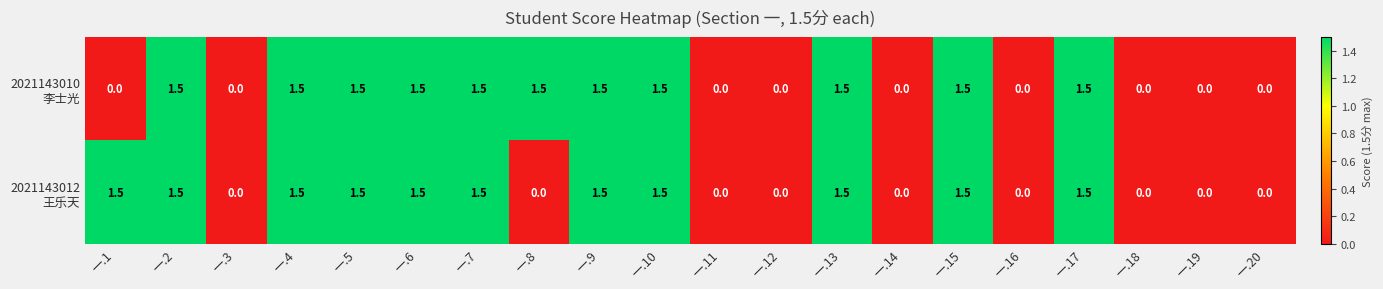

At how many categories does at least one series exceed 1?

12